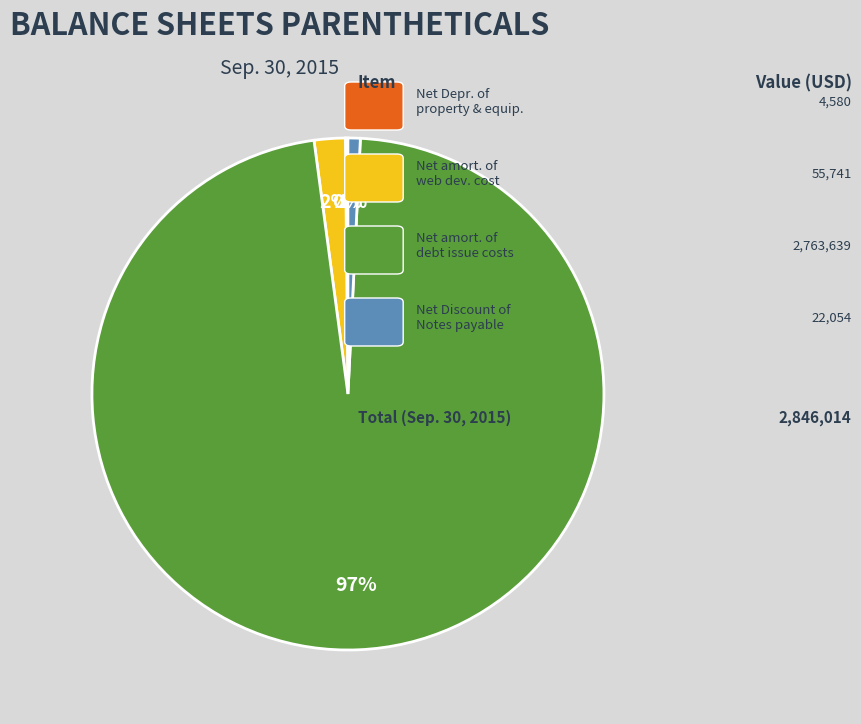

To the nearest percent, what is the difference between the largest and smallest slice percentages?

97%